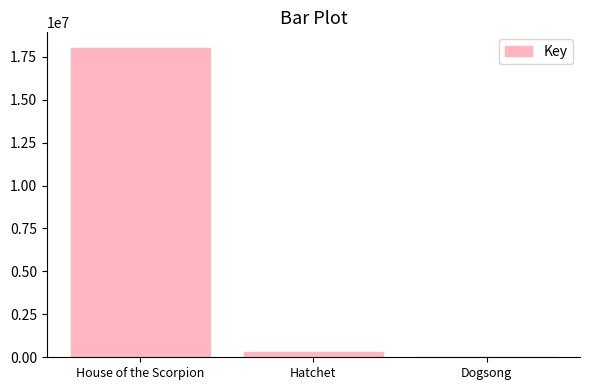

Reading left to right, extract all data points from this chart.

18019492	317001	6574